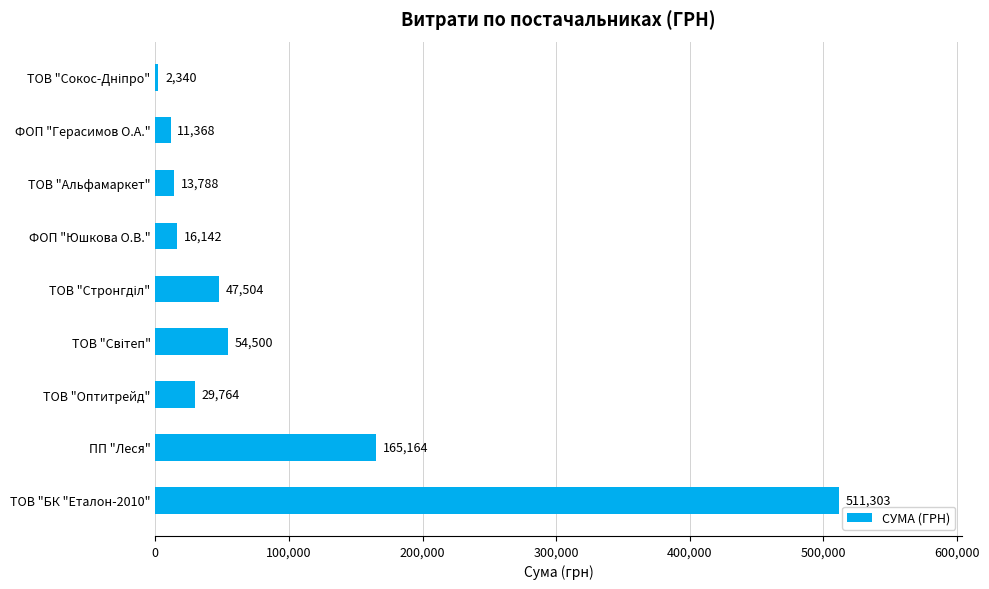

Approximately how many times larger is the value at ПП "Леся" compared to ТОВ "Альфамаркет"?

12.0